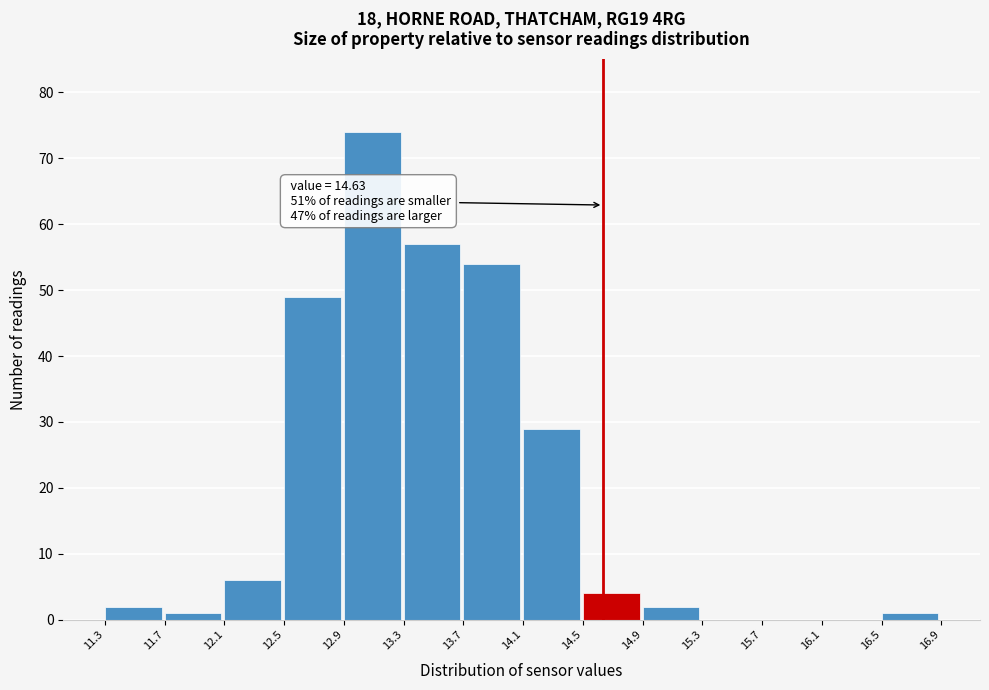

Over which range of the x-axis is the bar tallest?

12.9 to 13.3